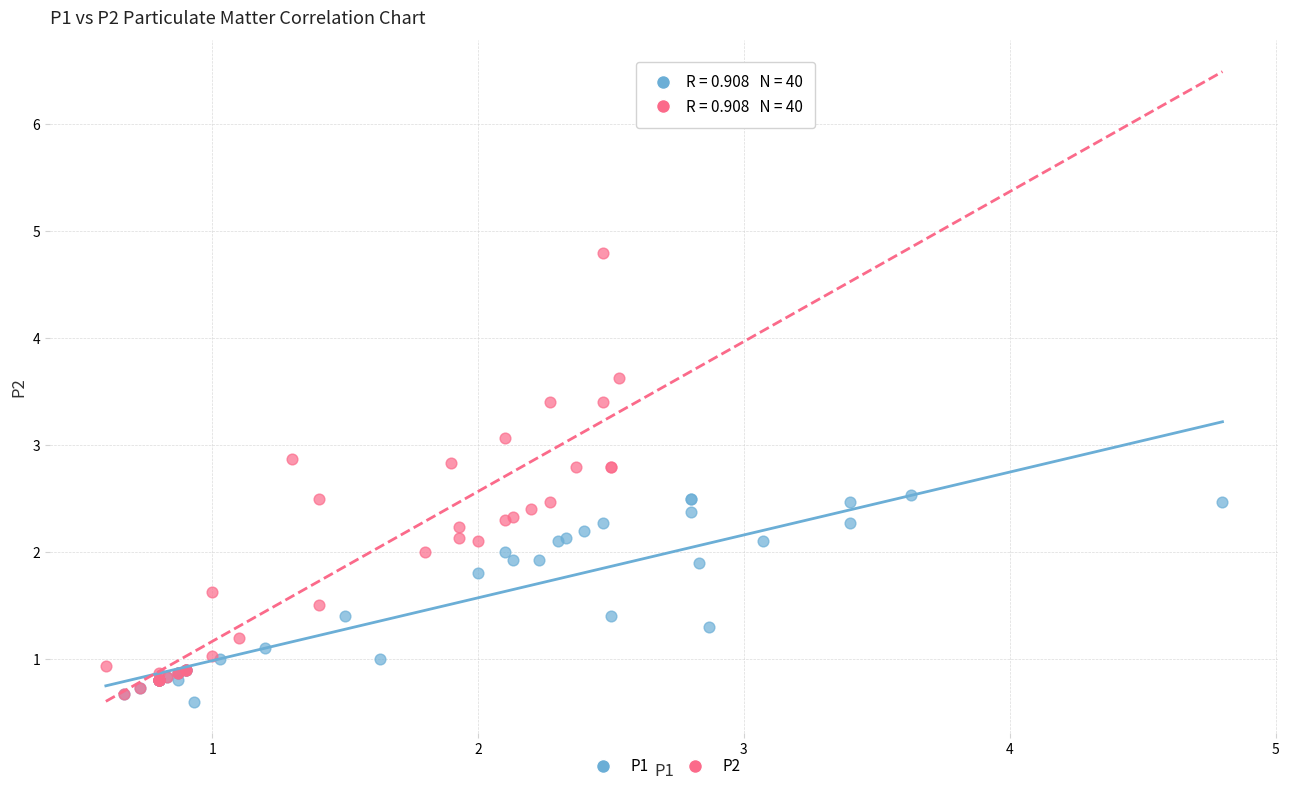

Which series has the largest Y range (max minus min)?

P2